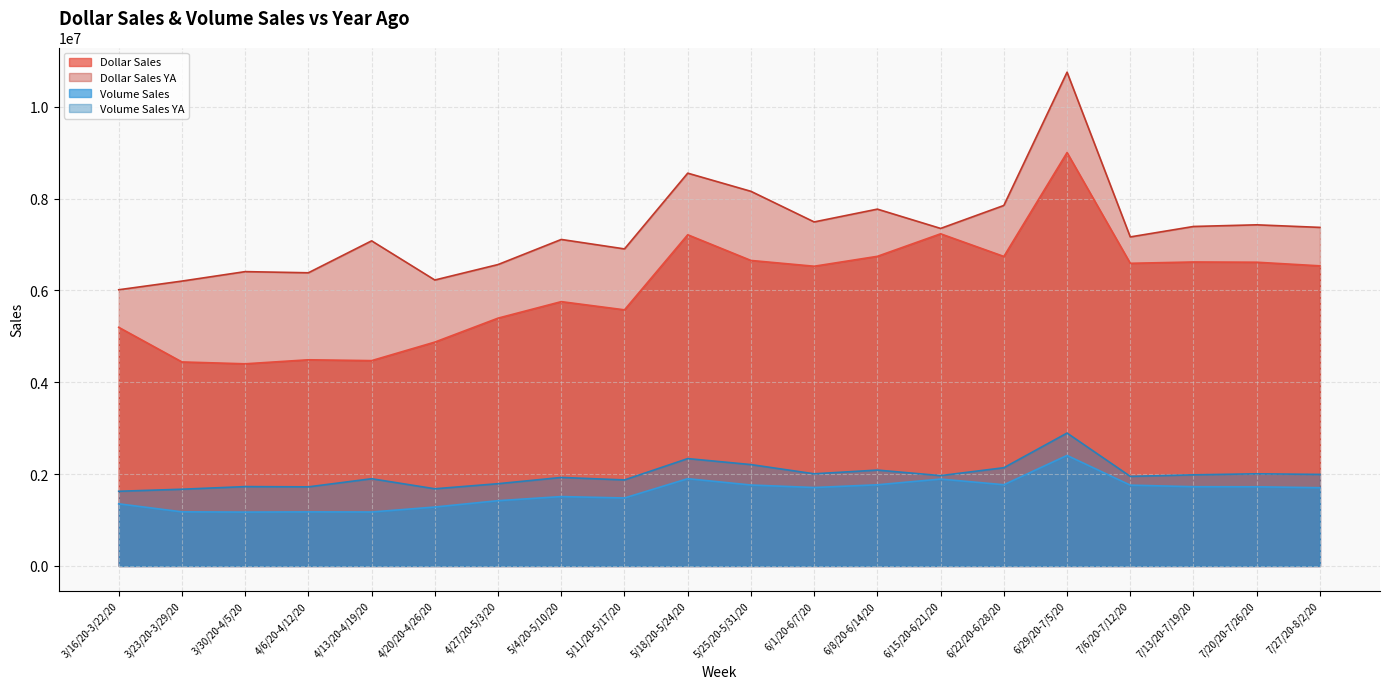

Is it true that Dollar Sales YA equals 4417803.1 at 7/13/20-7/19/20?

False